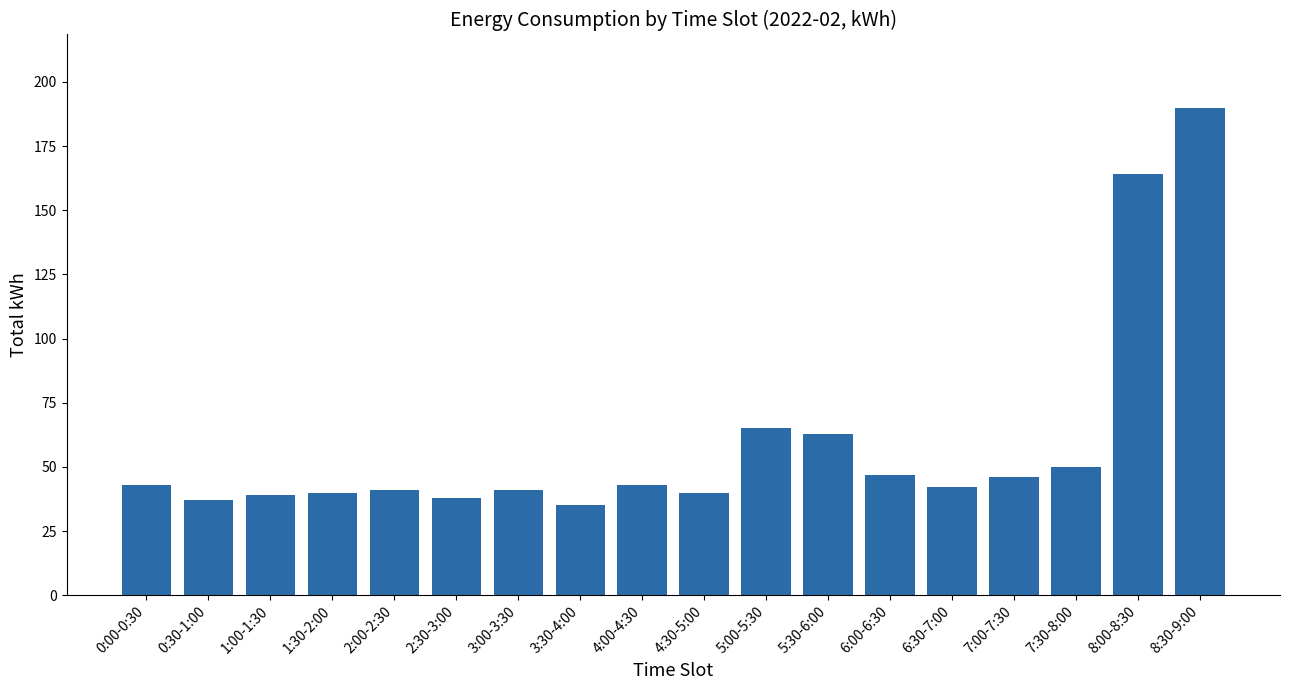

How many data points does each series have?

18